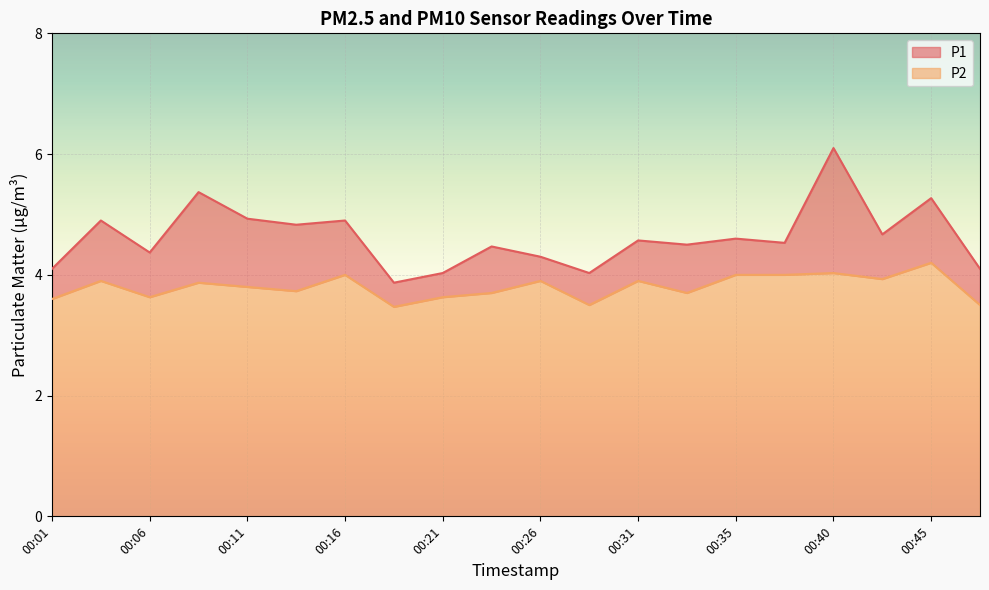

In P2, how many points are lower than both neighbors (excluding endpoints)?

6